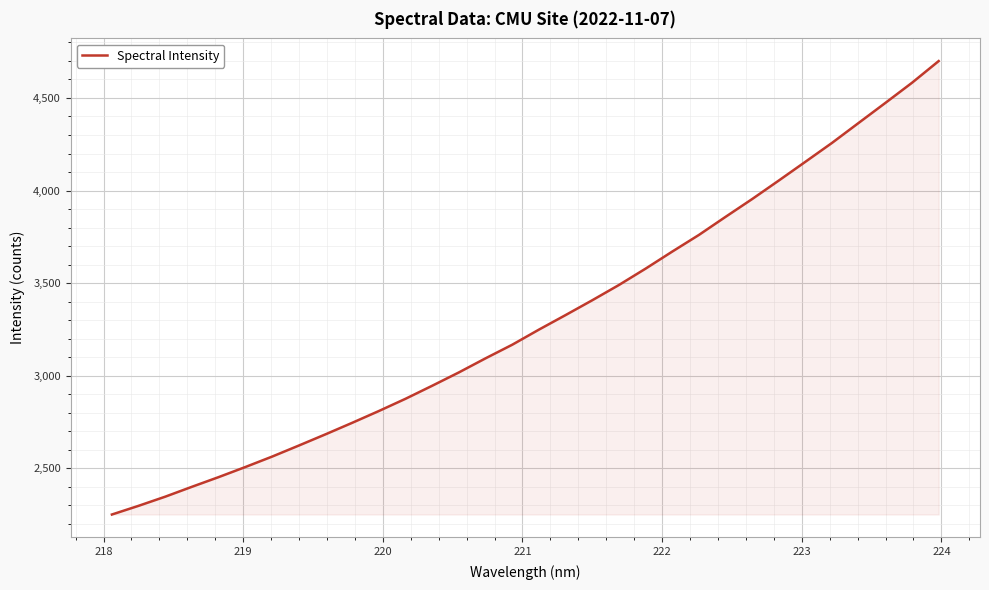

What is the difference between the maximum and minimum values?

2448.8